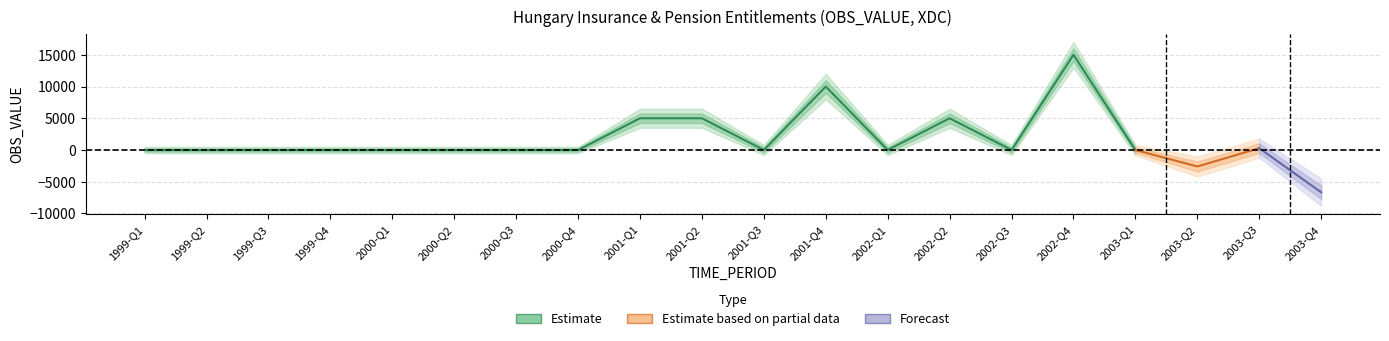

Rank the categories by value from highest to lowest.

2002-Q4, 2001-Q4, 2001-Q1, 2001-Q2, 2002-Q2, 2003-Q3, 1999-Q1, 1999-Q2, 1999-Q3, 1999-Q4, 2000-Q1, 2000-Q2, 2000-Q3, 2000-Q4, 2001-Q3, 2002-Q1, 2002-Q3, 2003-Q1, 2003-Q2, 2003-Q4